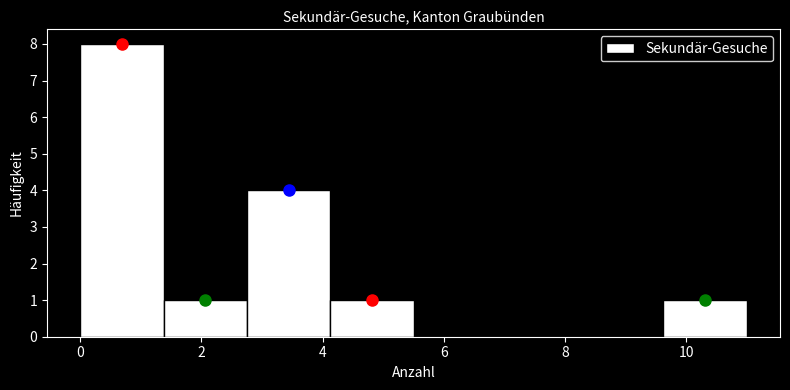

Reading left to right, transcribe this chart: for each bar, give the range it covers on the x-axis and its height. Neither the bar edges nor the heights are printed on the chart, so give them approximately, as read against the axes.

0.0 to 1.4: 8
1.4 to 2.8: 1
2.8 to 4.2: 4
4.2 to 5.6: 1
5.6 to 6.8: 0
6.8 to 8.2: 0
8.2 to 9.6: 0
9.6 to 11.0: 1